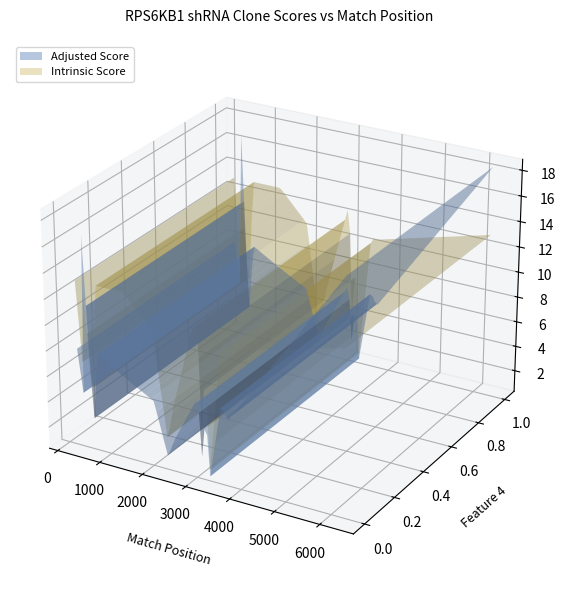

Reading left to right, extract all data points from this chart.

Match Position: TRCN0000196342=6290.0	TRCN0000350402=407.0	TRCN0000003161=405.0	TRCN0000195109=710.0	TRCN0000022904=243.0	TRCN0000297869=243.0	TRCN0000003162=3211.0	TRCN0000315004=3553.0	TRCN0000315003=3031.0	TRCN0000415811=1373.0	TRCN0000194766=3700.0	TRCN0000060503=2017.0	TRCN0000155576=2017.0	TRCN0000165697=2017.0	TRCN0000022907=595.0	TRCN0000280573=595.0	TRCN0000003159=3127.0	TRCN0000315001=3127.0	TRCN0000003158=3271.0	TRCN0000314934=3271.0	TRCN0000155836=2487.0	TRCN0000130146=2327.0	TRCN0000141025=2487.0
Adjusted Score: TRCN0000196342=18.5	TRCN0000350402=18.5	TRCN0000003161=3.5	TRCN0000195109=7.9	TRCN0000022904=7.9	TRCN0000297869=7.9	TRCN0000003162=6.5	TRCN0000315004=6.5	TRCN0000315003=6.6	TRCN0000415811=6.6	TRCN0000194766=5.4	TRCN0000060503=5.4	TRCN0000155576=5.4	TRCN0000165697=5.4	TRCN0000022907=2.0	TRCN0000280573=2.0	TRCN0000003159=1.3	TRCN0000315001=1.3	TRCN0000003158=0.1	TRCN0000314934=0.1	TRCN0000155836=2.8	TRCN0000130146=1.3	TRCN0000141025=2.8
Intrinsic Score: TRCN0000196342=13.2	TRCN0000350402=13.2	TRCN0000003161=5.0	TRCN0000195109=13.2	TRCN0000022904=13.2	TRCN0000297869=13.2	TRCN0000003162=10.8	TRCN0000315004=10.8	TRCN0000315003=13.2	TRCN0000415811=13.2	TRCN0000194766=10.8	TRCN0000060503=10.8	TRCN0000155576=10.8	TRCN0000165697=10.8	TRCN0000022907=4.0	TRCN0000280573=4.0	TRCN0000003159=2.6	TRCN0000315001=2.6	TRCN0000003158=0.2	TRCN0000314934=0.2	TRCN0000155836=5.6	TRCN0000130146=2.6	TRCN0000141025=5.6